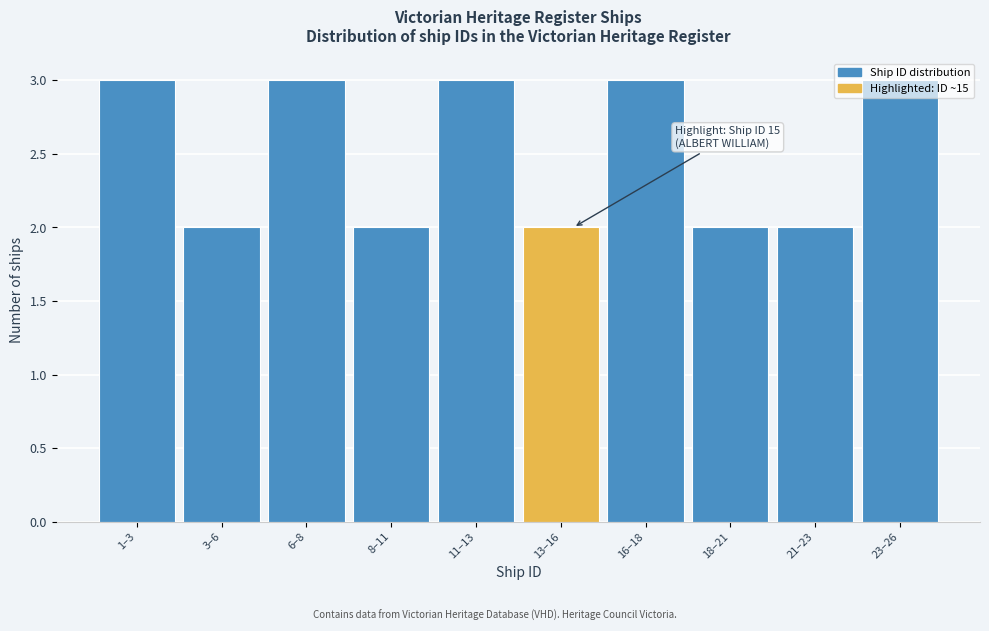

What is the greatest value displayed?

3